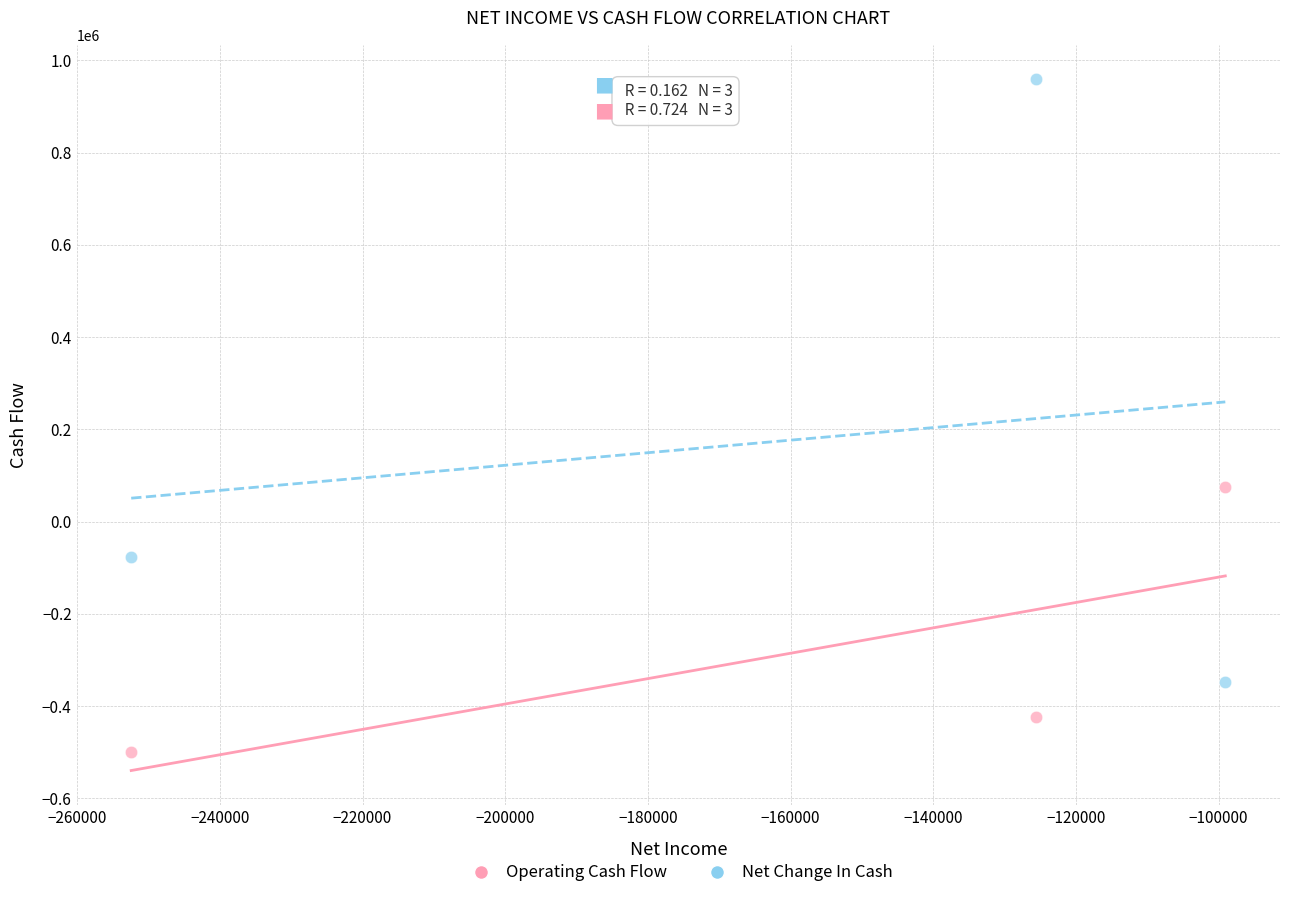

Across all series, what Y value is closest to 229581?

74212.6